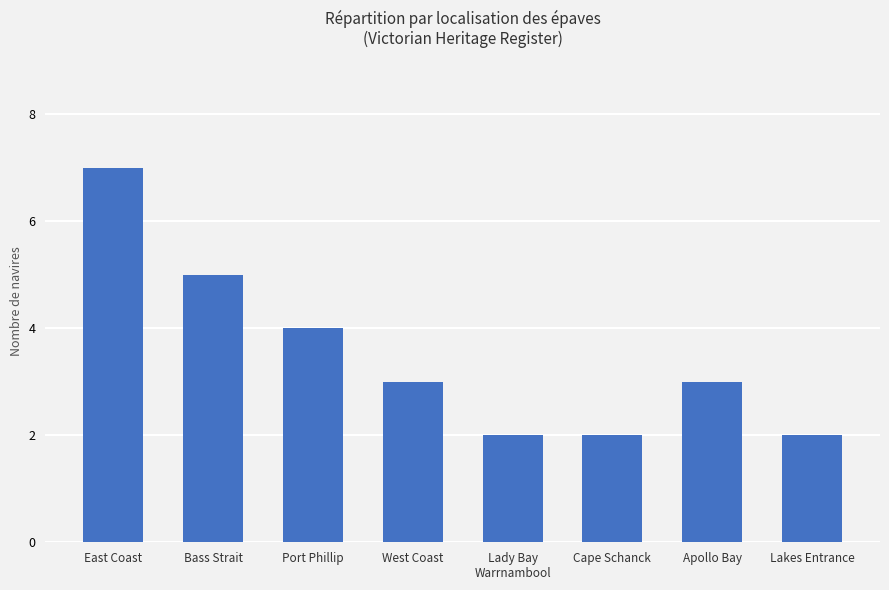

The value at Lakes Entrance is 2. True or false?

True